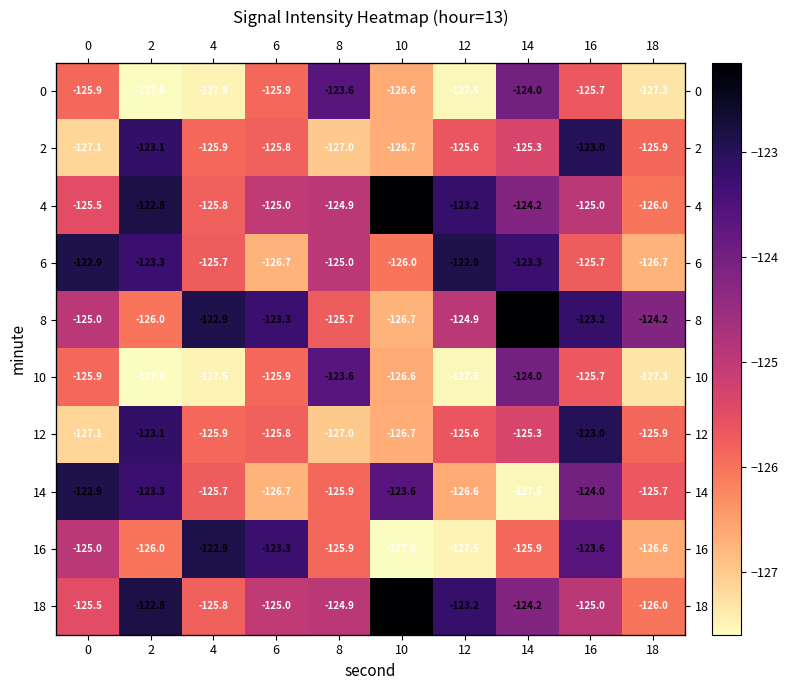

Rank the series by their maximum value, from lowest to highest.

0, 10, 2, 12, 6, 14, 16, 4, 8, 18